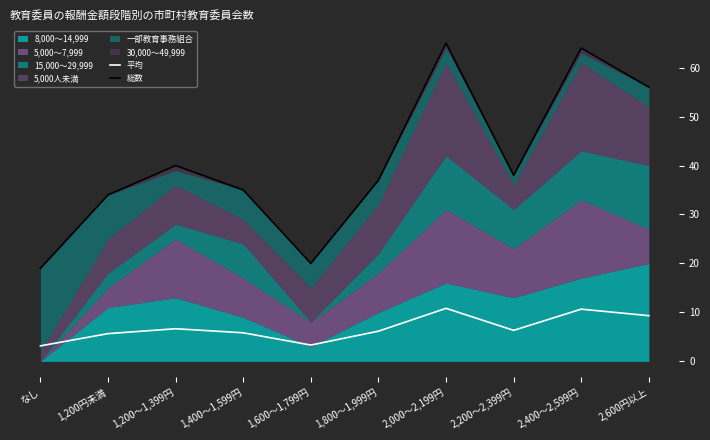

What is the highest value of the 平均 series?

10.8